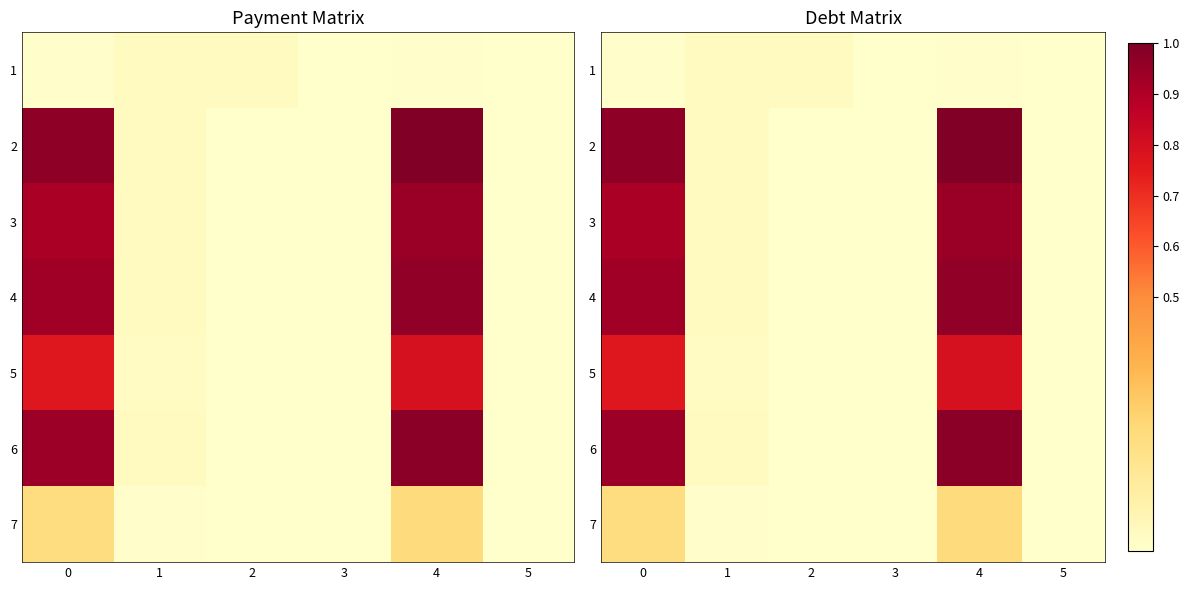

Rank the series at 3 from highest to lowest value.

1, 2, 3, 4, 5, 6, 7